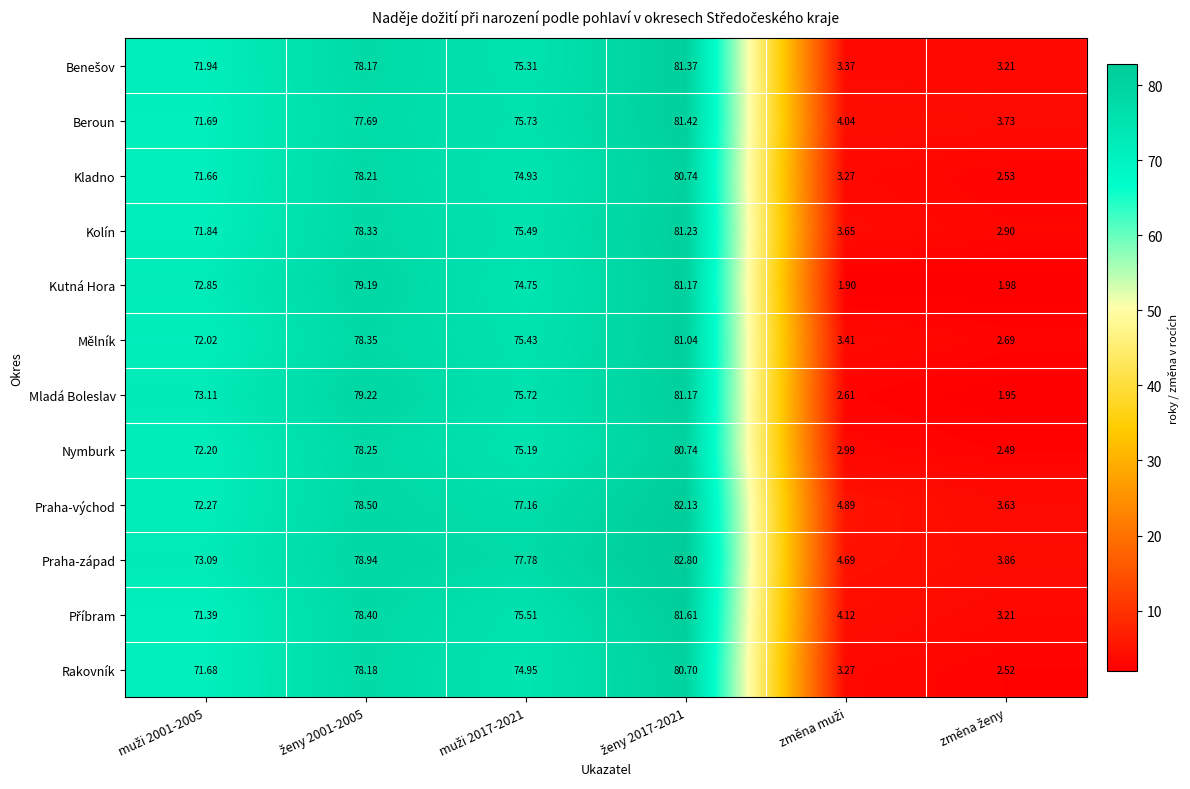

Which series has the largest total across all categories?

Praha-západ